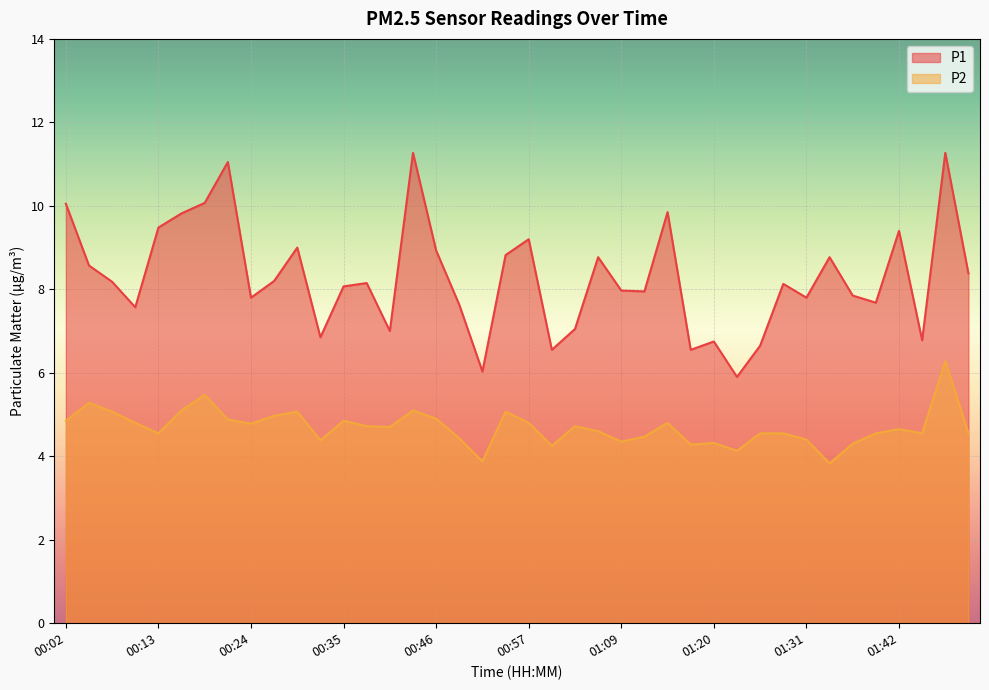

True or false: P1 and P2 cross at least once.

False